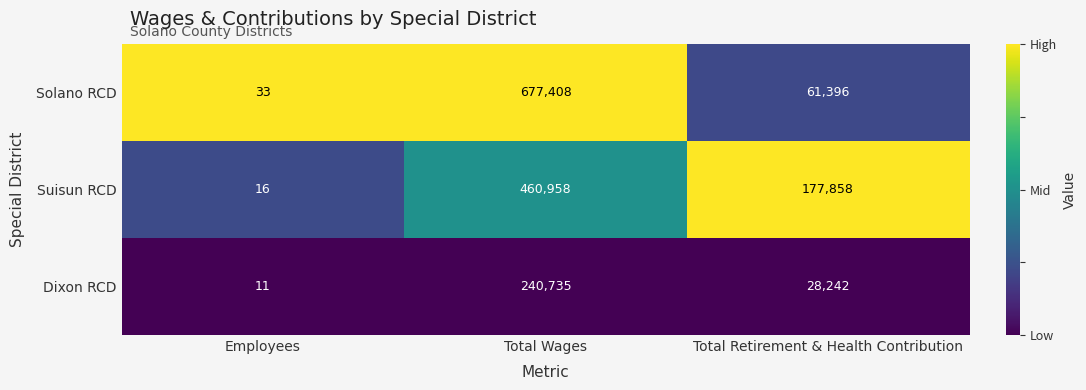

Is it true that Solano RCD equals 61396 at Total Retirement & Health Contribution?

True